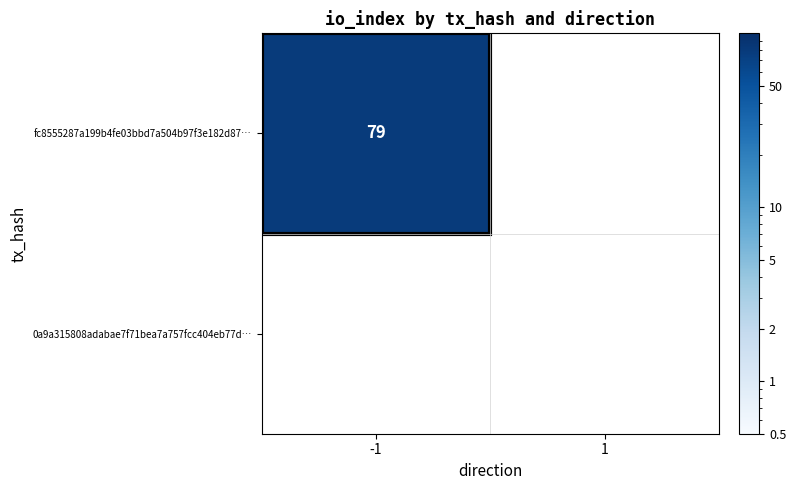

The value of fc8555287a199b4fe03bbd7a504b97f3e182d87… at -1 is 79. True or false?

True